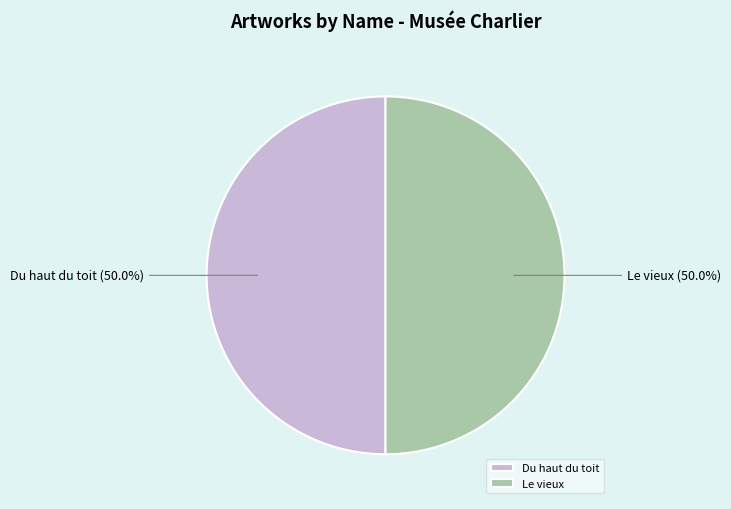

Combined, do Du haut du toit and Le vieux account for over 50%?

Yes